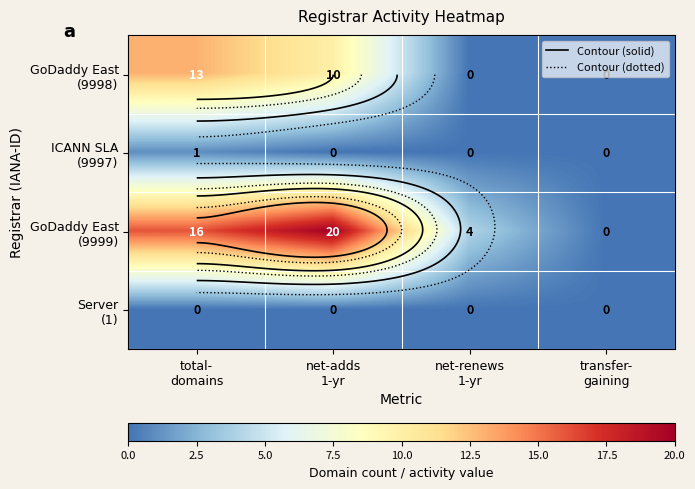

At which label is GoDaddy East (9998) closest to 6?

net-adds 1-yr